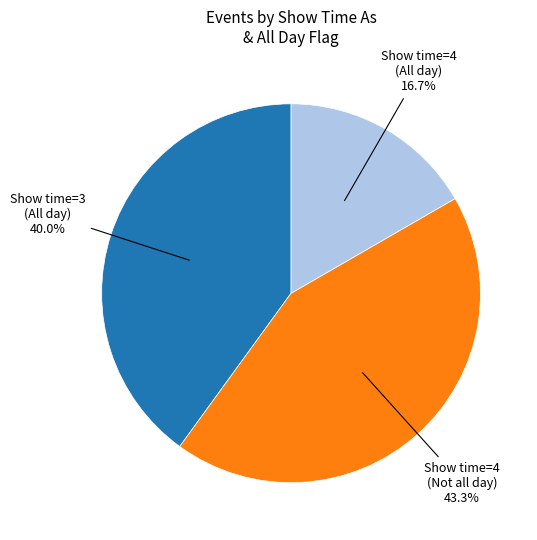

What percentage is NOT represented by Show time=4 (All day) 16.7%?

83.3%